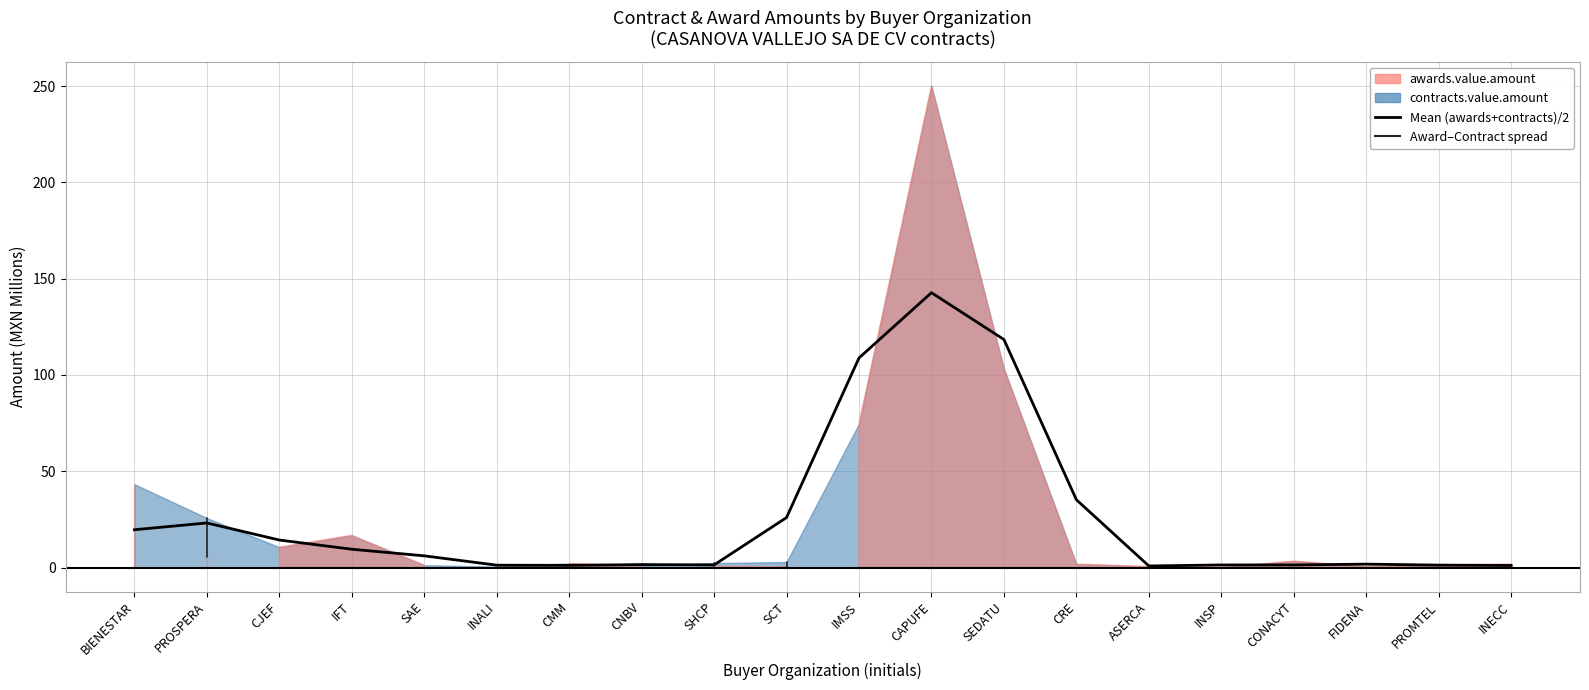

Rank the categories by value from lowest to highest.

ASERCA, INECC, CMM, INALI, PROMTEL, INSP, CONACYT, SHCP, CNBV, FIDENA, SAE, IFT, CJEF, BIENESTAR, PROSPERA, SCT, CRE, IMSS, SEDATU, CAPUFE